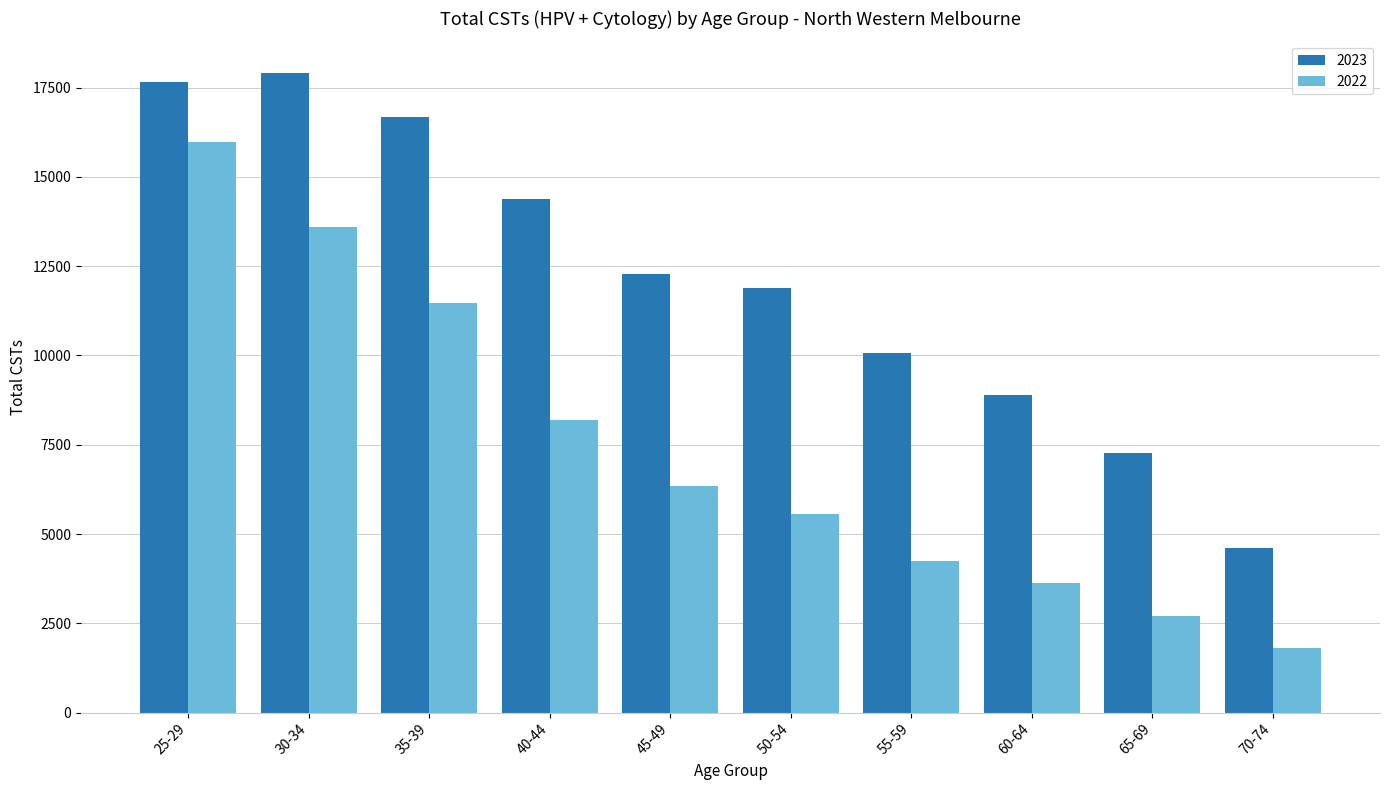

Which label corresponds to the largest value in the chart?

30-34